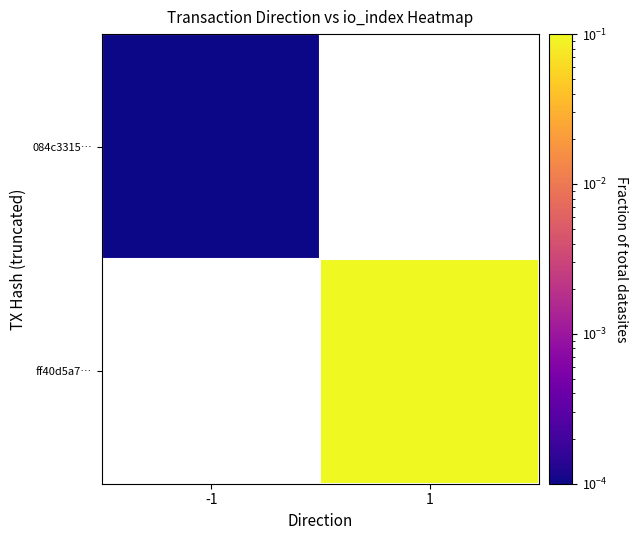

The value of ff40d5a7… at 1 is 1.5. True or false?

False